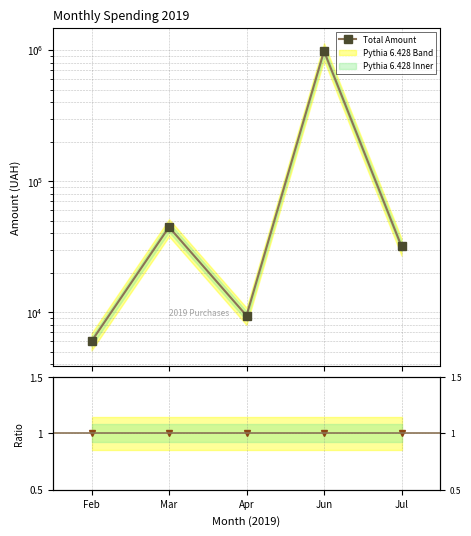

Between Jul and Jun, which is larger?

Jun